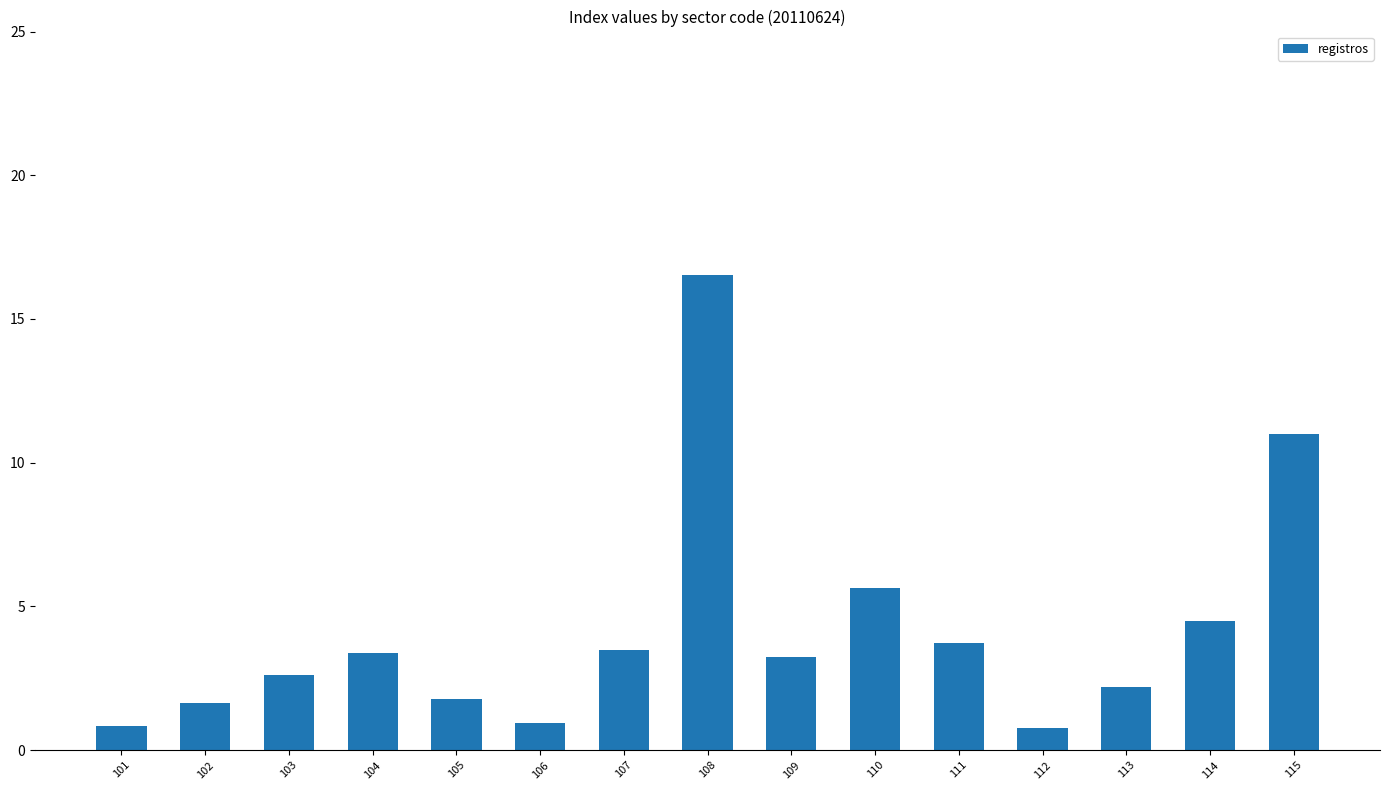

Which has a higher value, 113 or 111?

111